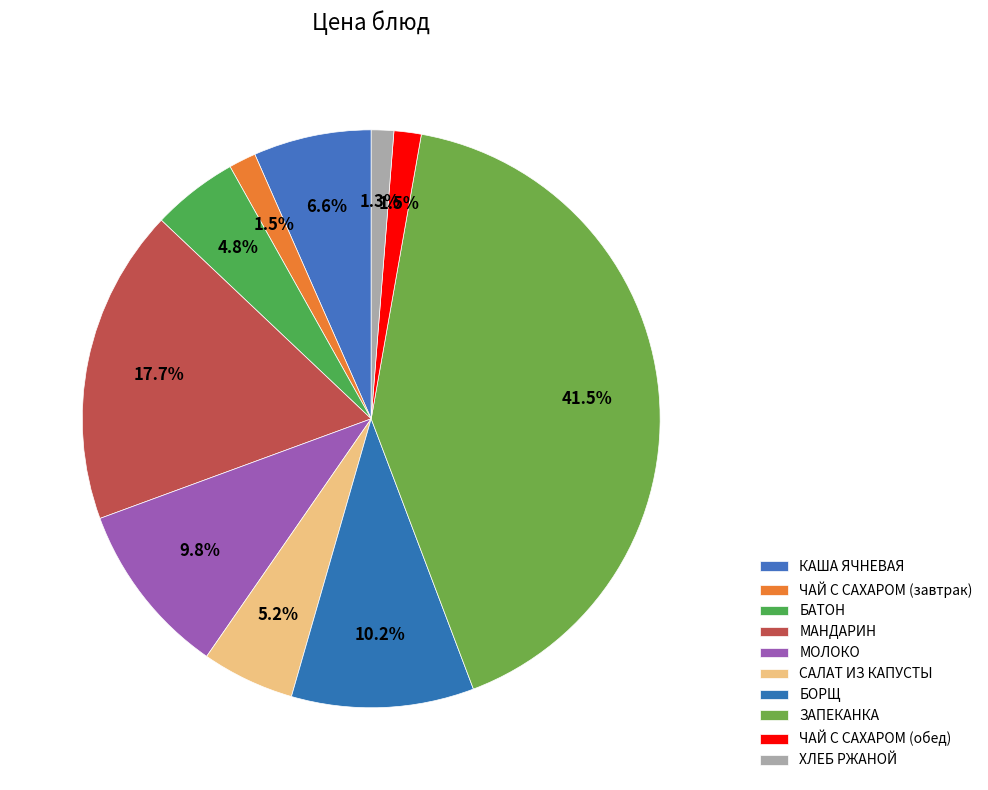

How many slices are in this pie chart?

10